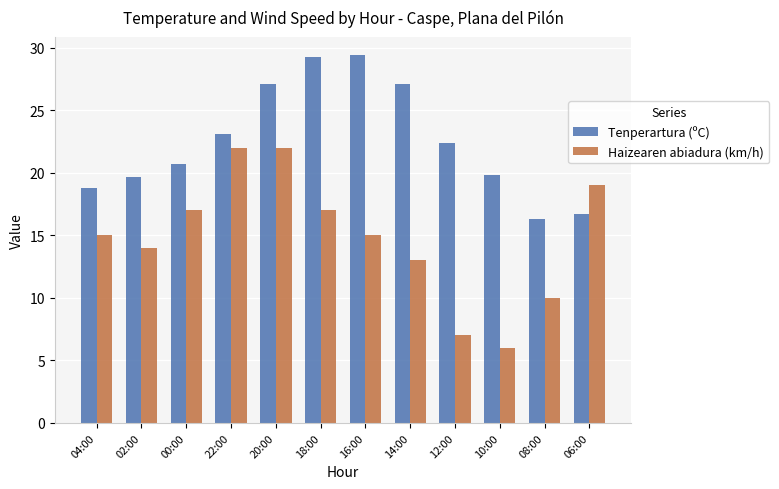

What are all the series names shown in the legend?

Tenperartura (ºC), Haizearen abiadura (km/h)